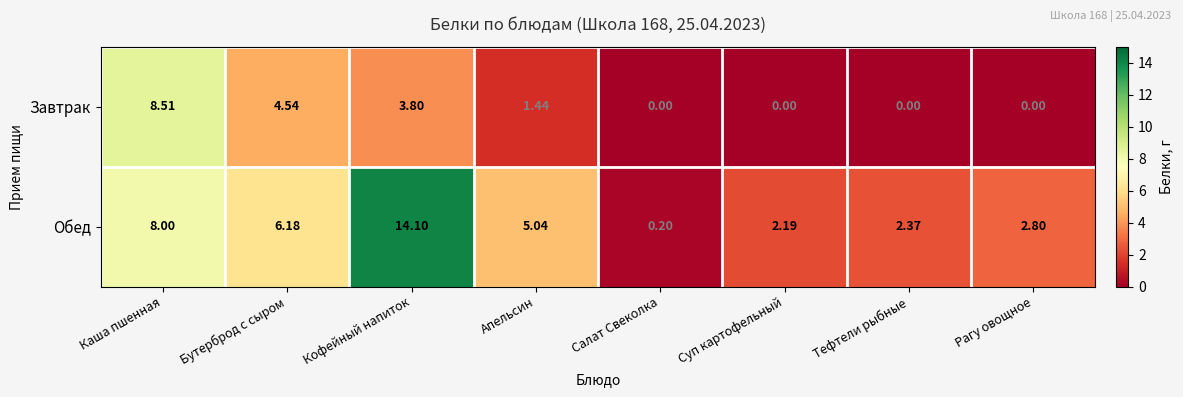

Count the number of categories in the chart.

8